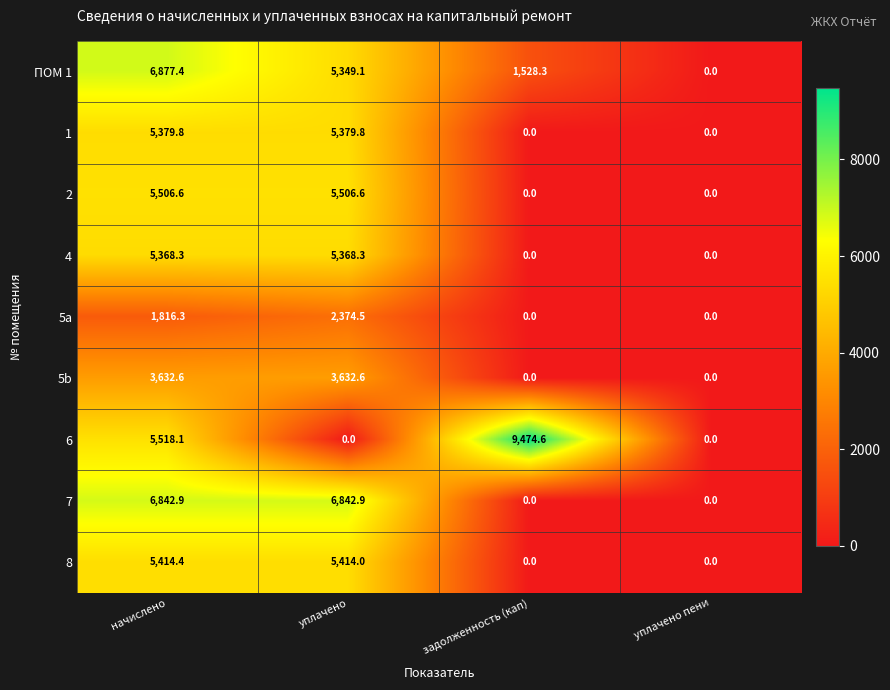

What is the total value across all series at уплачено?

39867.8